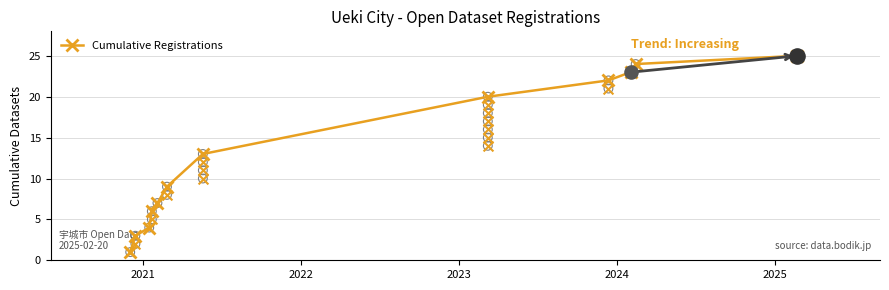

True or false: Cumulative Registrations has more than 2 points higher than both neighbors.

False